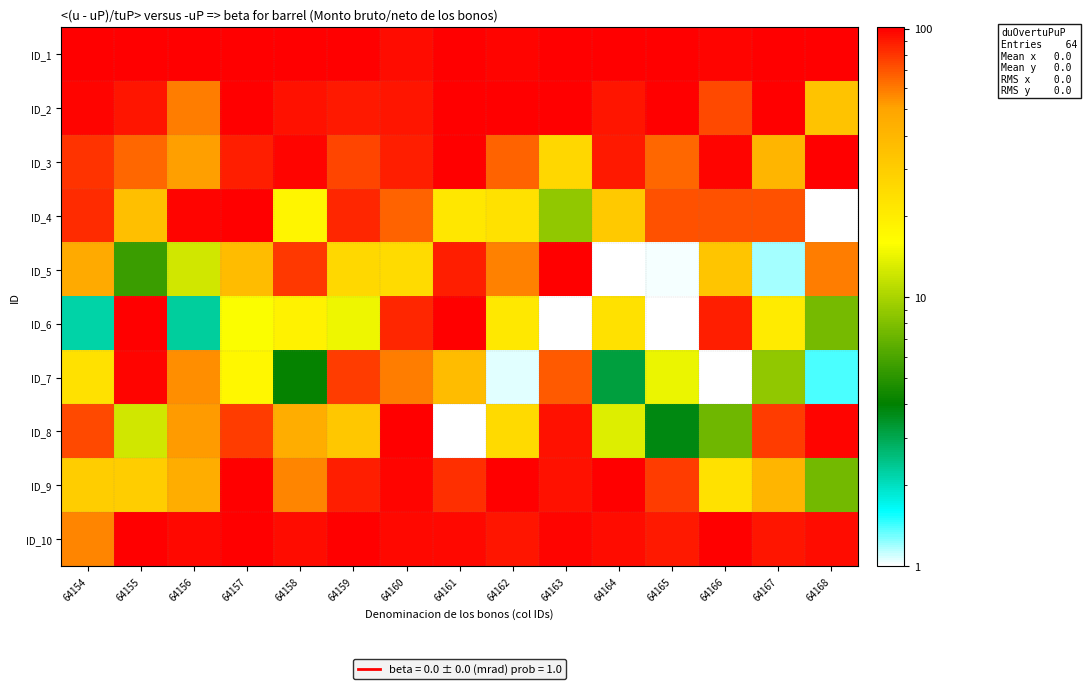

Rank the series at 64157 from highest to lowest value.

ID_9, ID_1, ID_4, ID_2, ID_10, ID_3, ID_8, ID_5, ID_7, ID_6